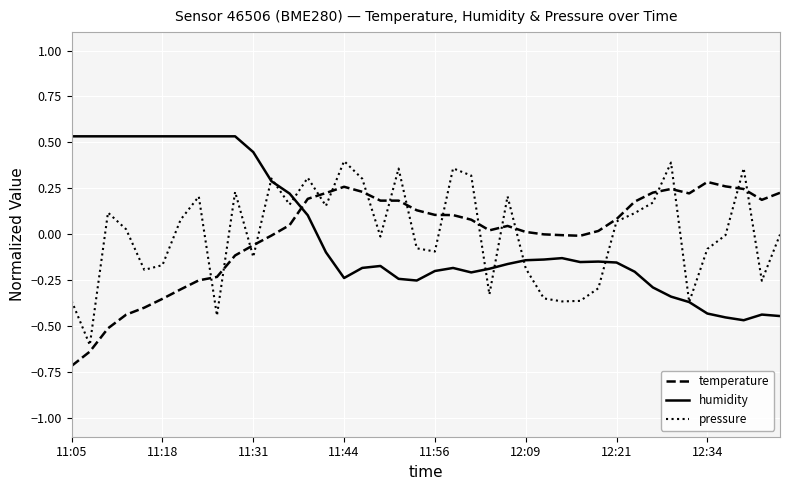

Rank the series by their maximum value, from lowest to highest.

temperature, pressure, humidity